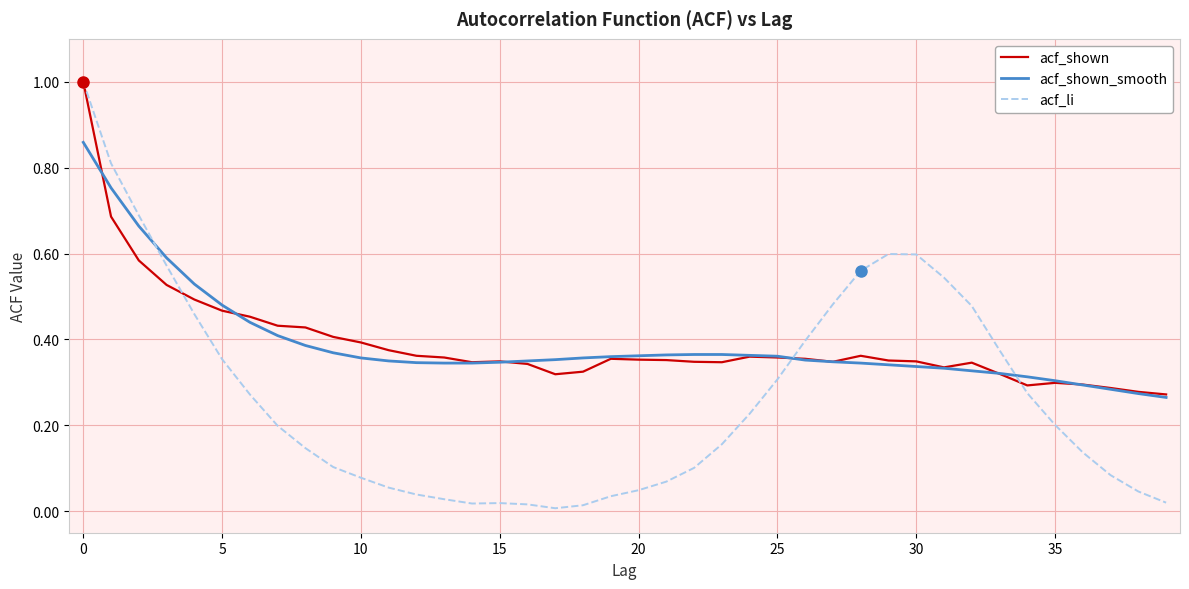

Which series has the largest range (max minus min)?

acf_li